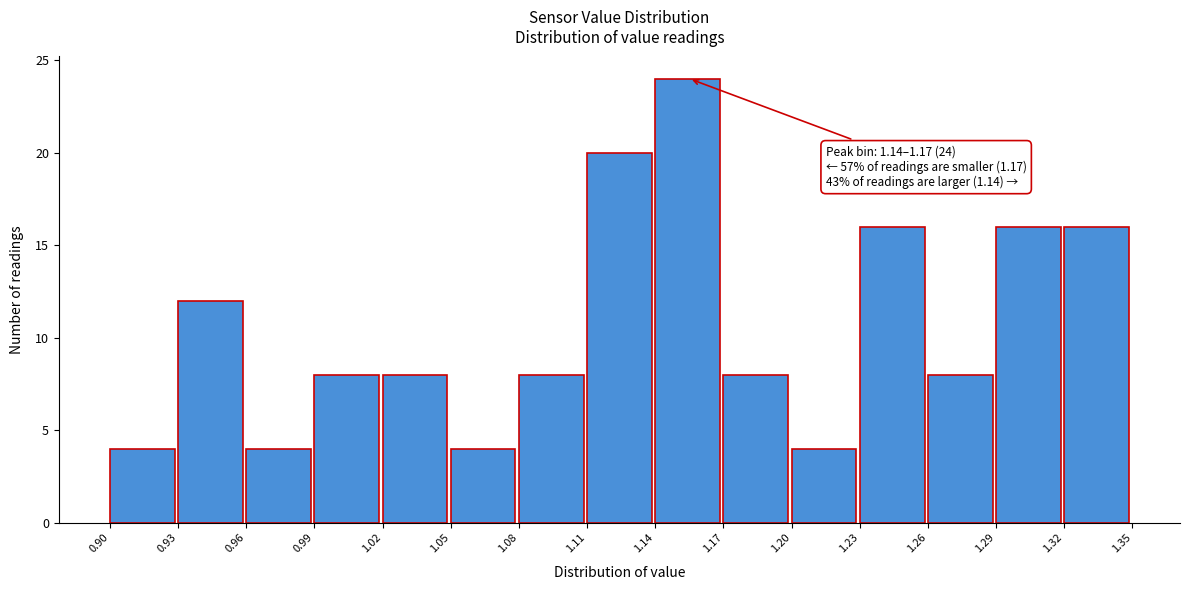

Over which range of the x-axis is the bar tallest?

1.14 to 1.17